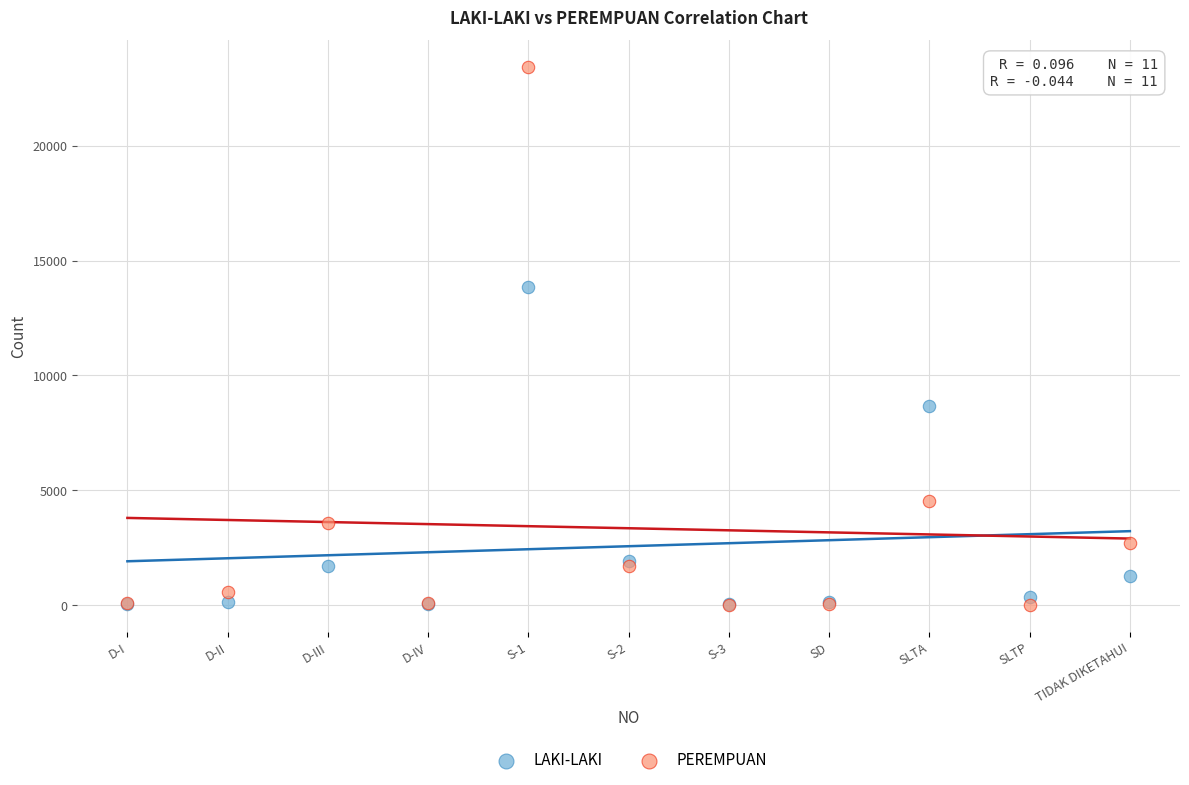

Across all series, what Y value is closest to 11724?

13859